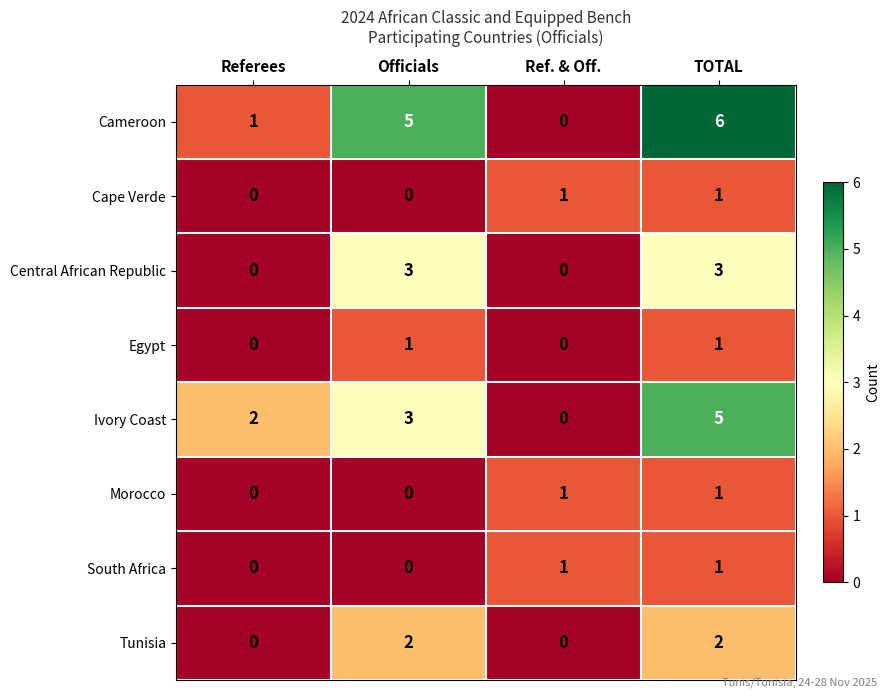

What is the spread (max minus min) of values at Referees?

2